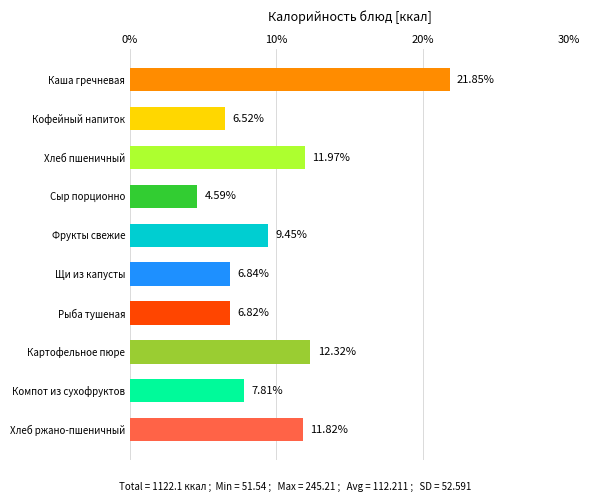

What is the label of the 1st bar from the top?

Каша гречневая